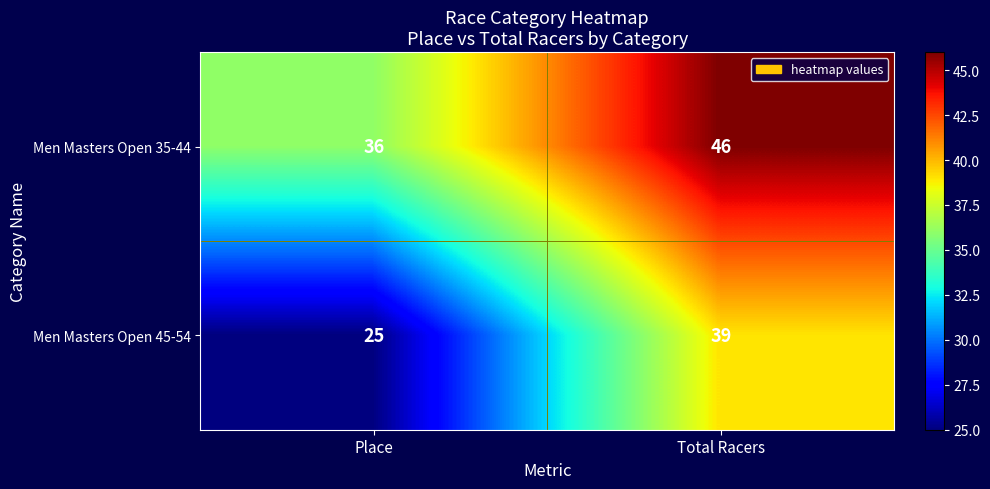

Between Place and Total Racers, which series saw the biggest shift?

Men Masters Open 45-54